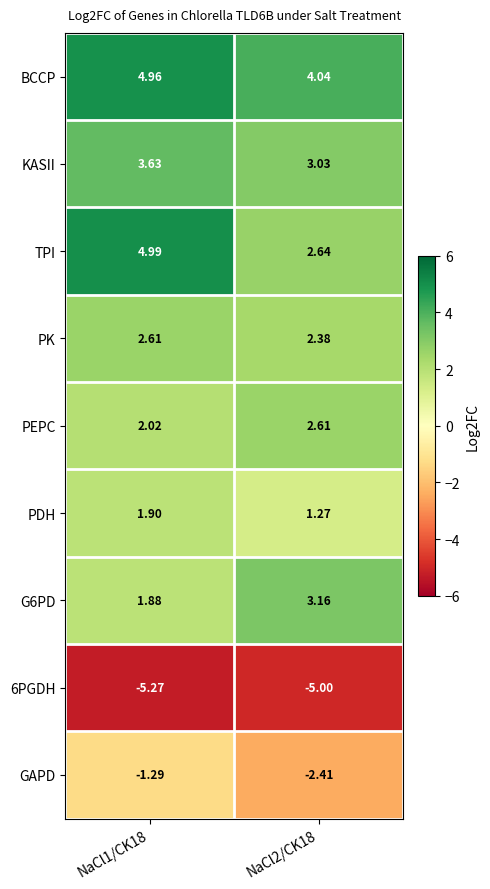

Which series has the largest total across all categories?

BCCP